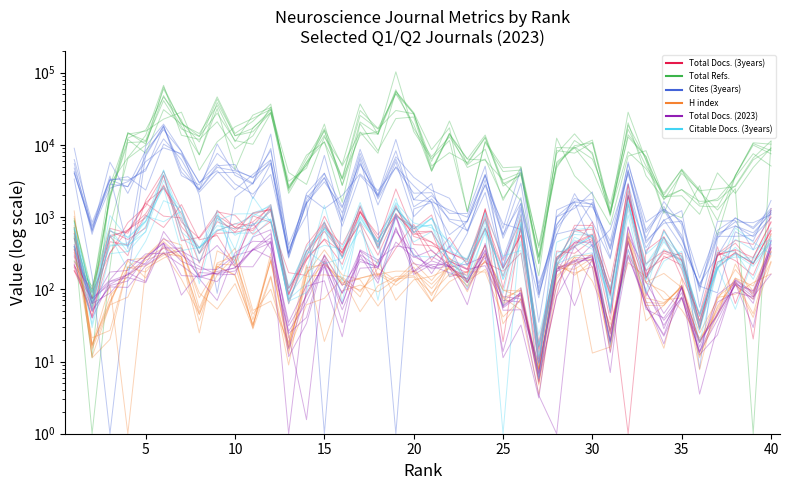

Reading left to right, extract all data points from this chart.

Total Docs. (3years): 321.2	63.6	556.2	633.3	1586.1	2491.1	1123.1	318.6	864.4	681.5	861.2	1386.2	88.0	337.0	834.1	277.2	1438.3	379.9	1349.5	540.6	449.2	315.1	258.7	942.9	195.7	566.1	15.1	246.9	639.6	682.2	89.0	1967.6	159.5	319.1	253.1	35.8	287.8	435.6	224.2	651.1
Total Refs.: 951.5	72.5	1739.5	14838.8	10257.3	48143.9	17968.6	7286.9	38549.2	13441.7	16945.7	30613.4	2721.8	5194.1	15726.7	2773.8	20752.8	14148.1	58149.3	16863.0	6876.8	12909.1	5450.0	12514.0	2893.2	3790.7	278.0	4806.8	11504.7	7817.1	1029.0	20214.2	3735.4	1797.6	2401.0	1422.2	1380.6	3740.8	9933.4	7515.3
Cites (3years): 6262.1	842.9	3362.5	3244.4	4376.5	17697.9	4878.3	2362.5	4879.1	4385.6	3564.5	5600.3	280.1	1630.3	4025.1	1394.7	5579.1	1883.9	6337.9	1740.4	1633.5	1250.4	998.3	3923.4	508.4	1861.5	95.5	793.9	1608.3	1510.1	277.6	4414.7	609.1	1297.3	559.6	103.6	541.2	541.8	556.8	1237.5
H index: 595.3	15.7	82.1	150.9	254.6	310.7	286.9	44.4	223.3	216.6	30.9	261.7	17.4	121.0	229.6	119.4	97.3	161.0	113.2	177.7	102.6	202.7	130.4	188.9	63.8	83.8	6.6	201.9	223.3	294.9	25.9	511.9	65.8	63.5	109.2	19.0	50.8	142.9	88.1	337.0
Total Docs. (2023): 353.2	75.0	117.2	159.0	231.0	513.0	311.0	151.8	167.0	200.1	362.3	274.8	26.2	66.0	243.3	87.8	241.9	208.3	636.1	305.1	192.2	210.5	136.1	276.1	57.7	89.4	5.3	189.4	243.8	254.4	18.8	438.5	94.6	31.7	78.6	18.3	46.4	133.7	84.9	364.0
Citable Docs. (3years): 392.7	64.7	410.7	406.6	620.8	3224.5	1018.8	372.6	760.9	687.2	797.3	933.0	70.1	293.5	817.6	276.2	1018.3	389.0	1291.6	735.2	775.3	253.4	213.8	856.1	136.8	783.0	11.9	261.6	481.0	358.9	79.8	1482.9	210.3	480.0	199.9	30.5	222.6	382.0	230.5	456.2